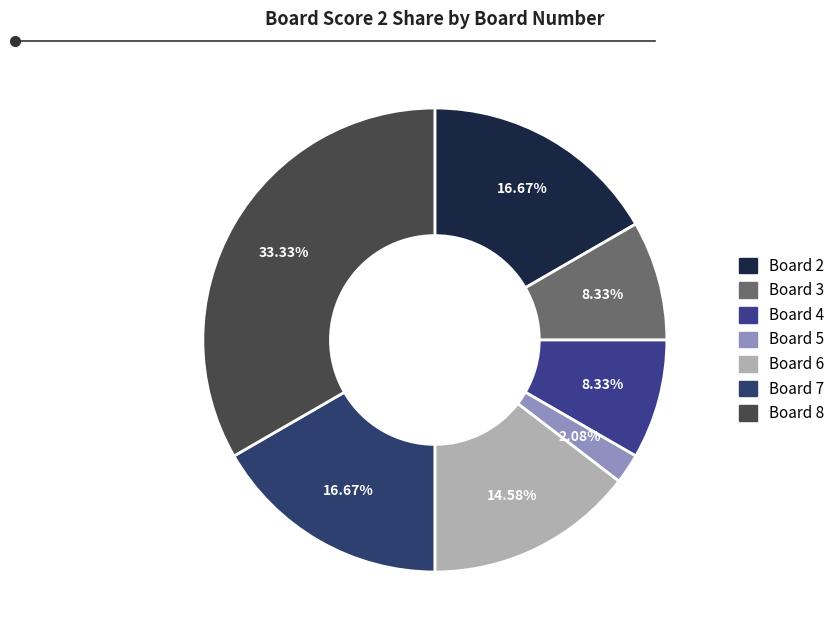

Which slice is the largest?

8